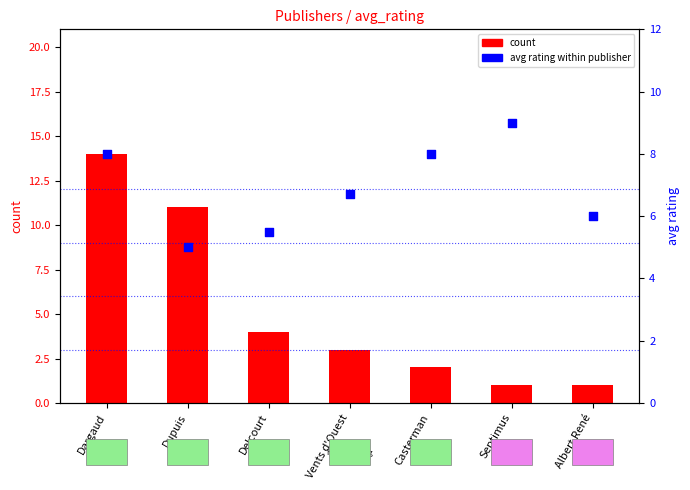

What is the total value across all series at Dargaud?

22.0